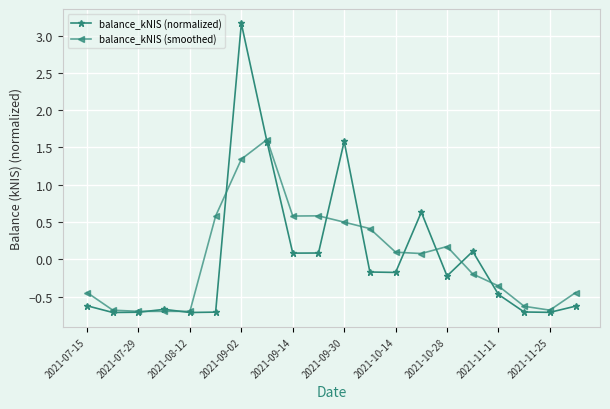

What is the value of the balance_kNIS (smoothed) point at the 11th from the left?

0.5